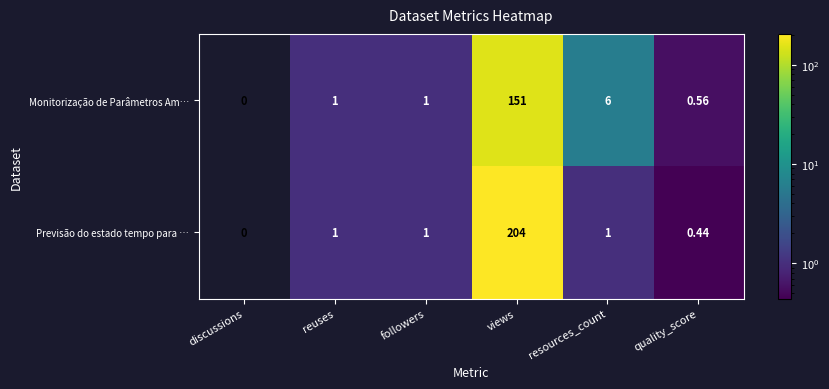

Which series has the widest spread of values?

Previsão do estado tempo para …